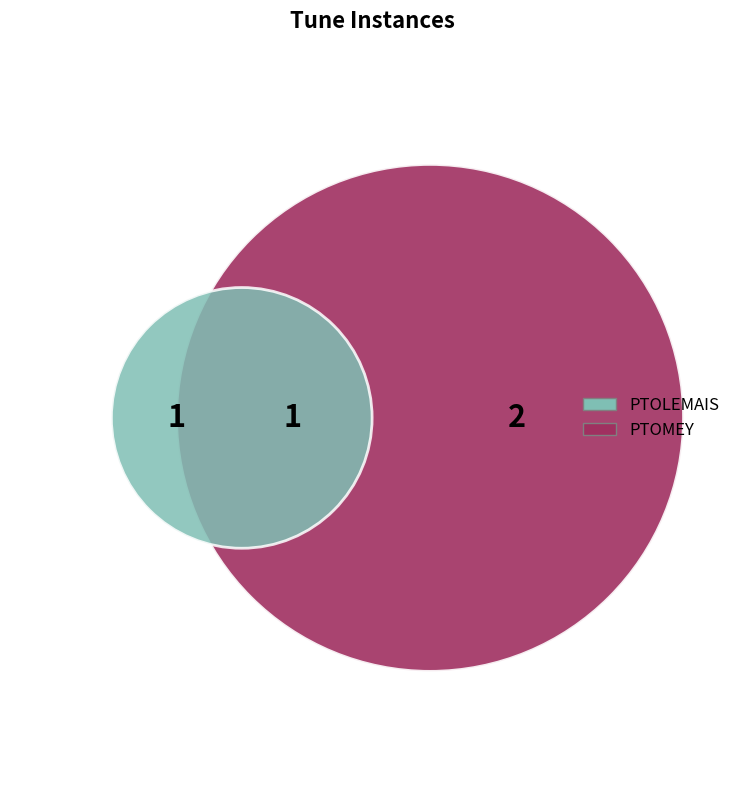

How many segments does this pie chart have?

2